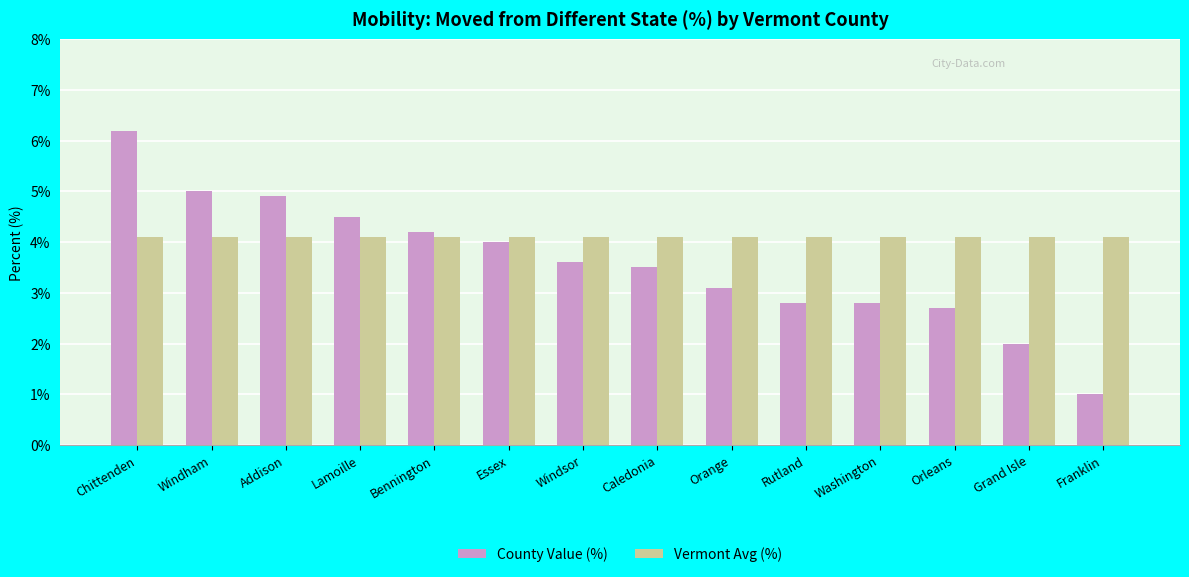

True or false: Vermont Avg (%) has a value of 1.3 at Lamoille.

False